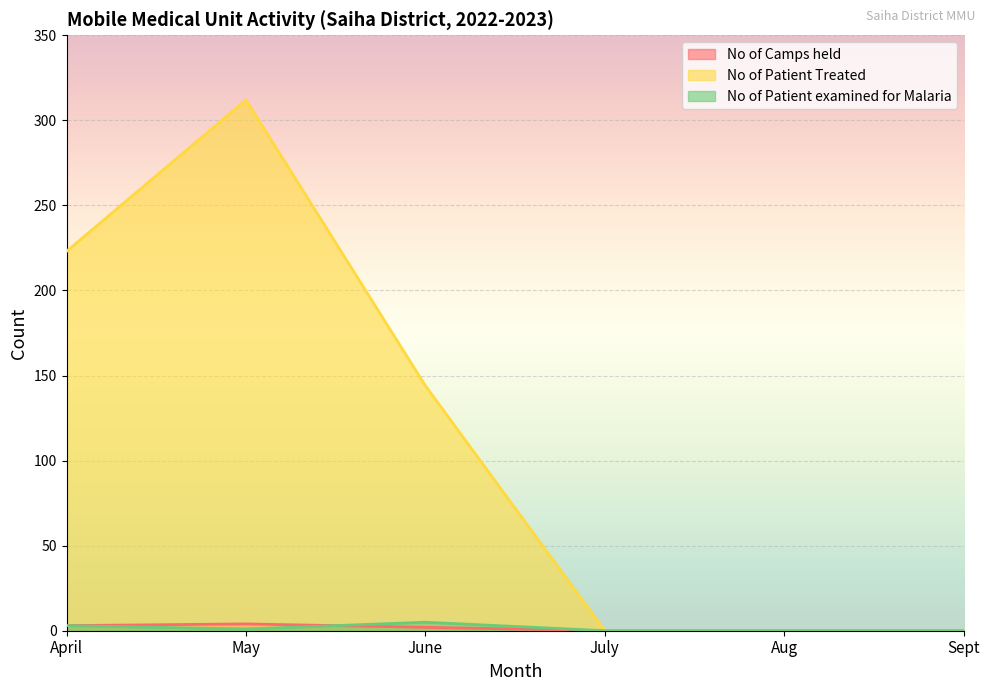

Which series changed the most between June and Sept?

No of Patient Treated